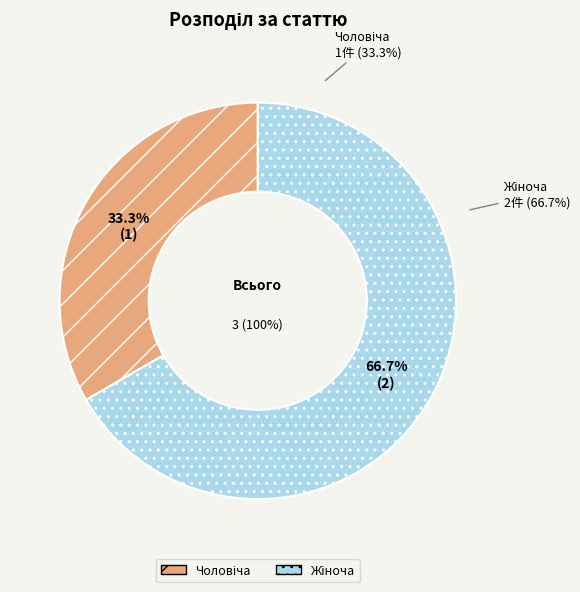

To the nearest percent, what is the combined percentage of Жіноча and Чоловіча?

100%